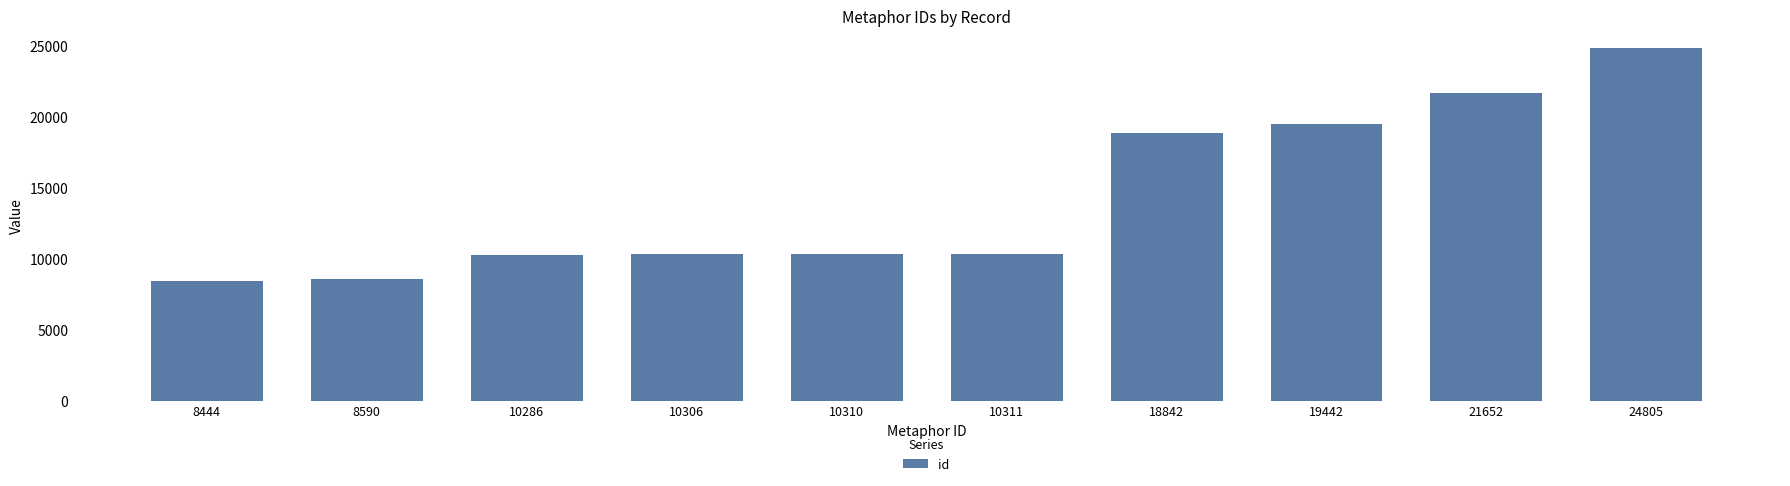

What is the sum of the values at 8444 and 19442?

27886